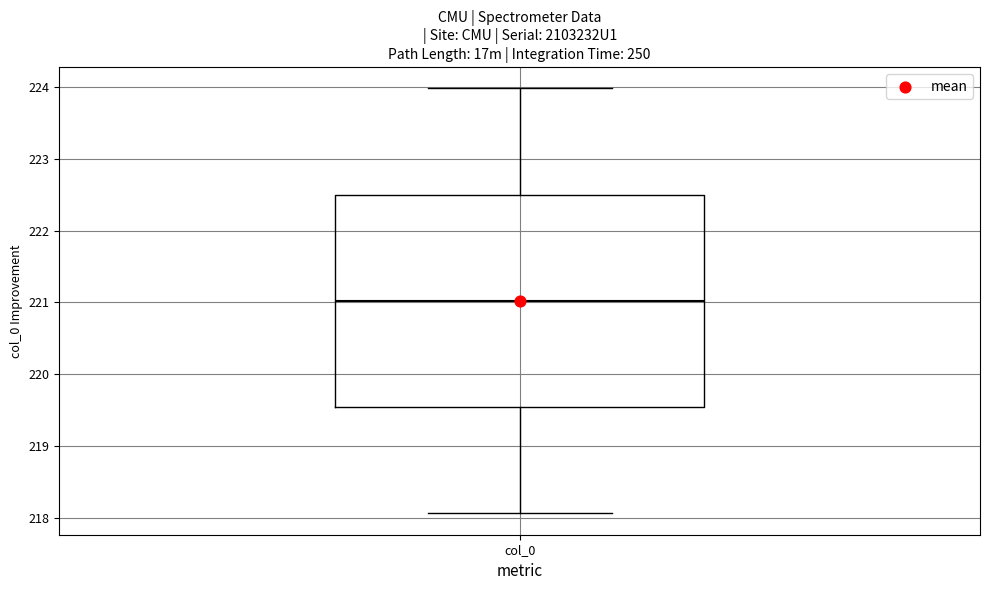

Transcribe this box plot: give where the median line is, the range the box spans, and where the two whiskers end, as read against the y-axis. The values are not printed on the chart, so give them approximately, as read against the axis.

median 221.0, box 219.5 to 222.5, whiskers 218.1 to 224.0